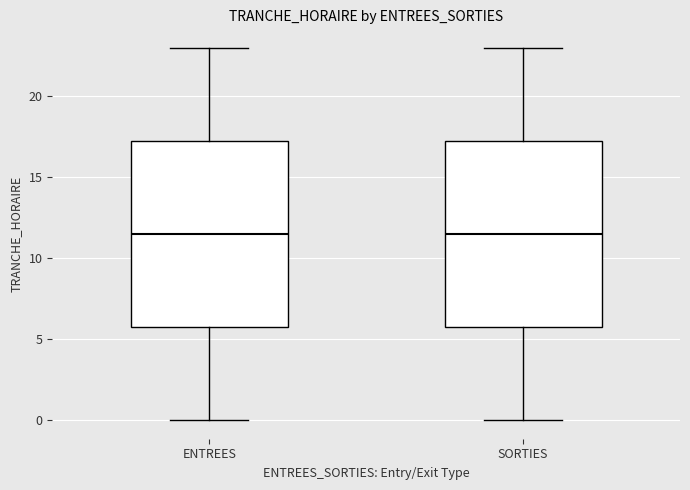

Reading left to right, read every box against the y-axis: the position of its median line, the range the box covers, and the ends of its whiskers. The values are not printed on the chart, so give them approximately, as read against the axis.

ENTREES: median 11.5, box 6.0 to 17.5, whiskers 0.0 to 23.0
SORTIES: median 11.5, box 6.0 to 17.5, whiskers 0.0 to 23.0